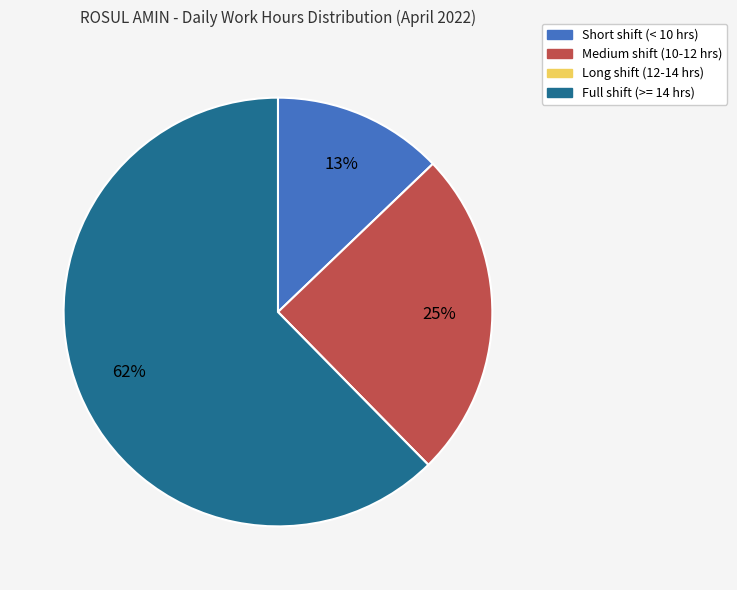

Does any single category account for the majority?

Yes